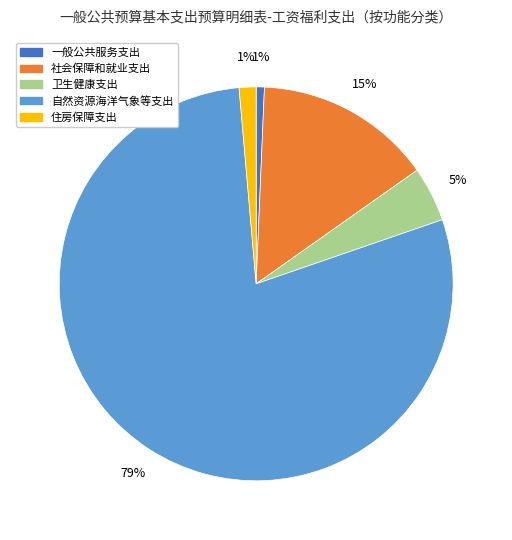

Which has a higher value, 社会保障和就业支出 or 自然资源海洋气象等支出?

自然资源海洋气象等支出